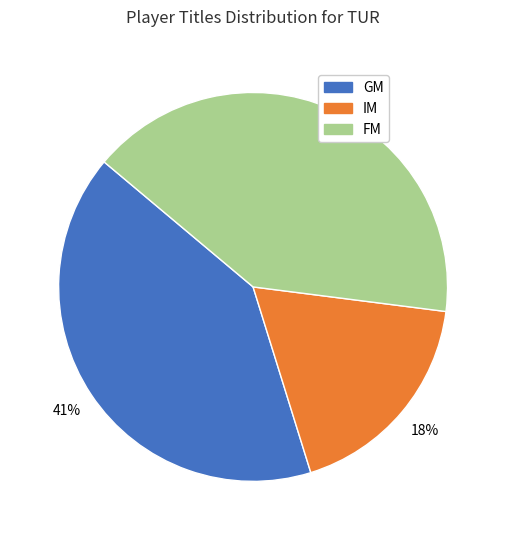

Is there any slice that represents more than half of the pie?

No